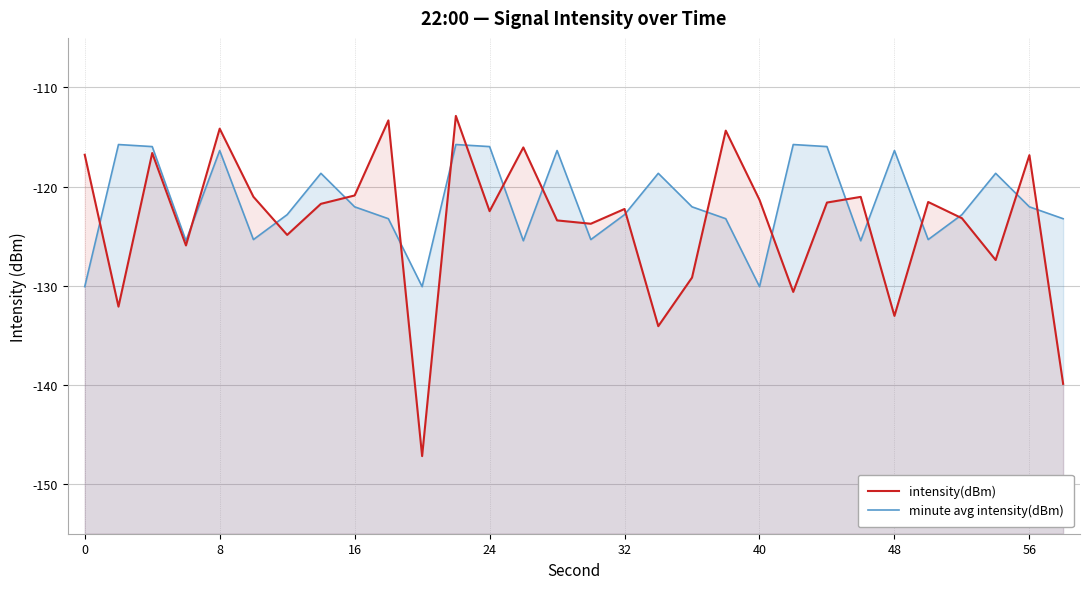

True or false: minute avg intensity(dBm) and intensity(dBm) cross at least once.

True